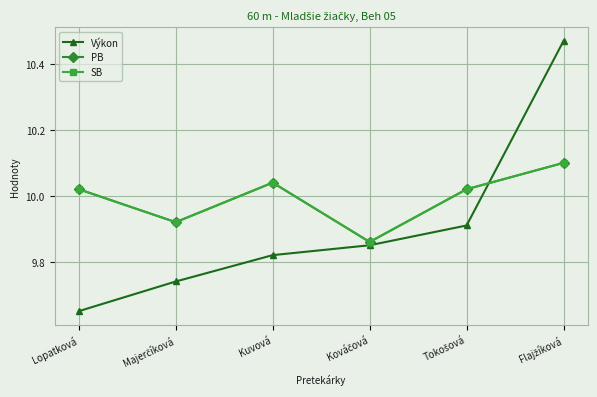

At Kuvová, list the series in order from largest to smallest.

PB, SB, Výkon